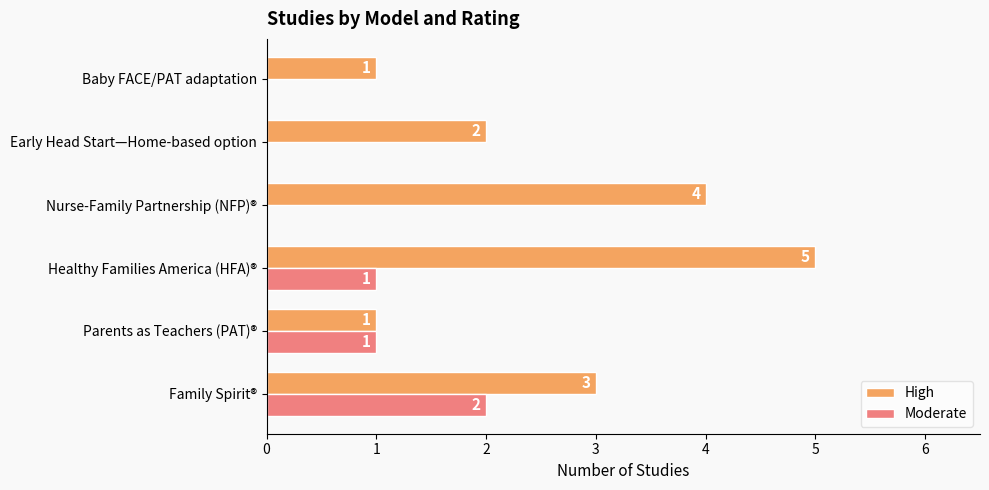

Between Parents as Teachers (PAT)® and Nurse-Family Partnership (NFP)®, which series saw the biggest shift?

High